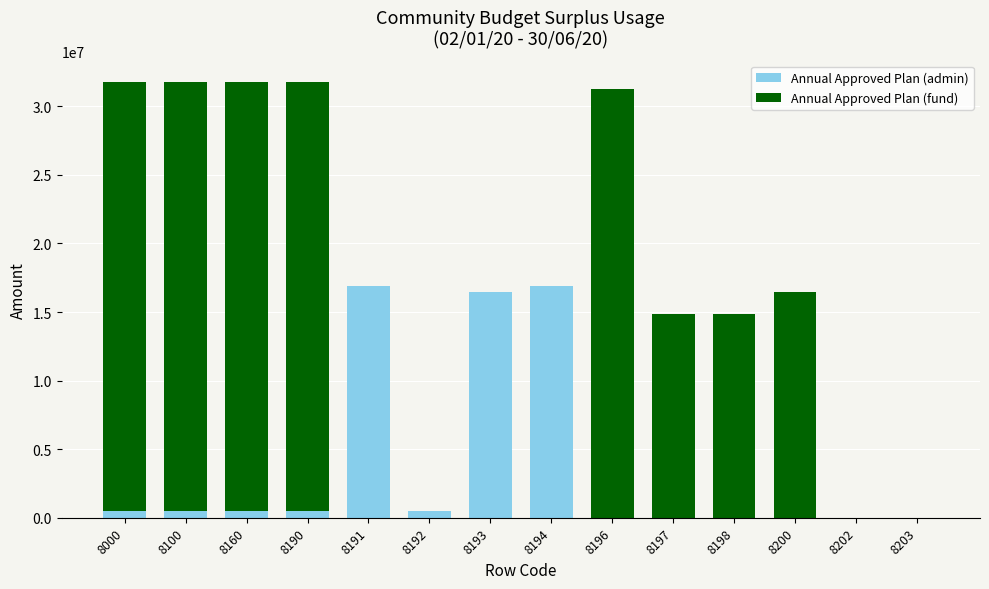

What is the highest value of the Annual Approved Plan (admin) series?

16908109.2